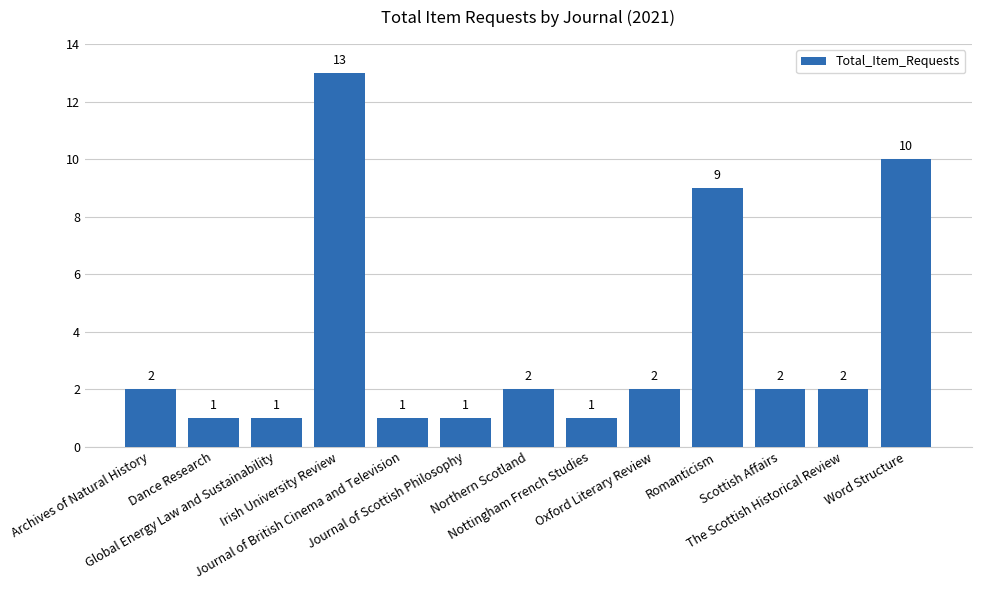

What is the ratio of the value at Irish University Review to the value at Nottingham French Studies?

13.0